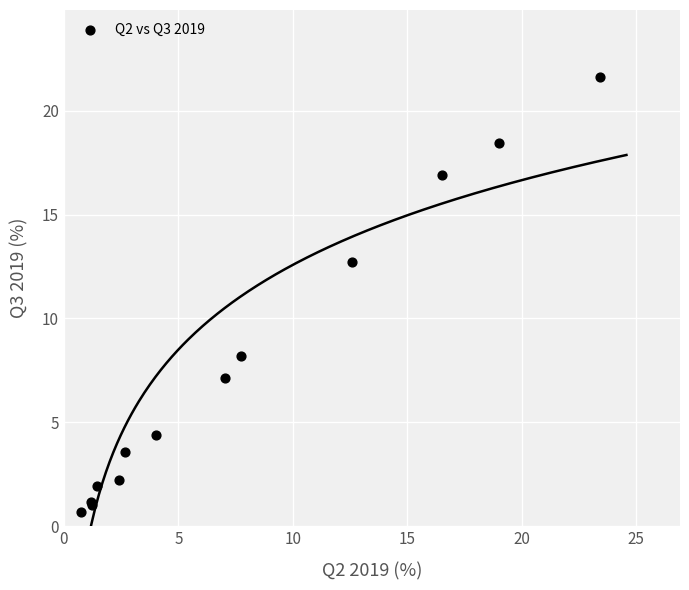

What Y value in the scatter plot is closest to 11?

12.7